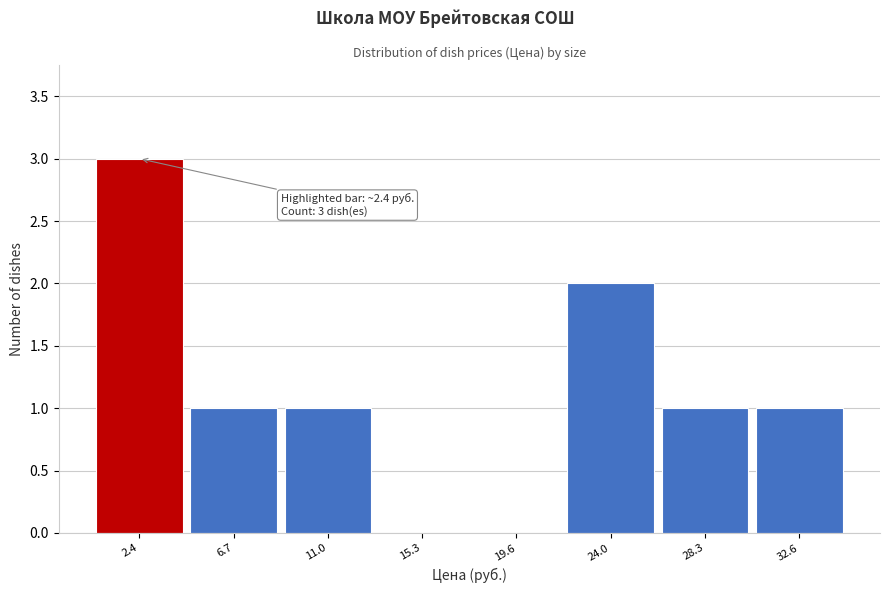

Which range on the x-axis has the tallest bar?

0.5 to 4.5